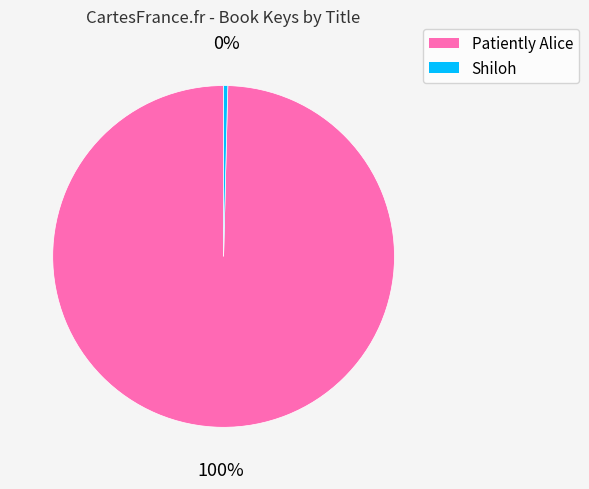

What percentage is the Patiently Alice slice, to the nearest percent?

100%